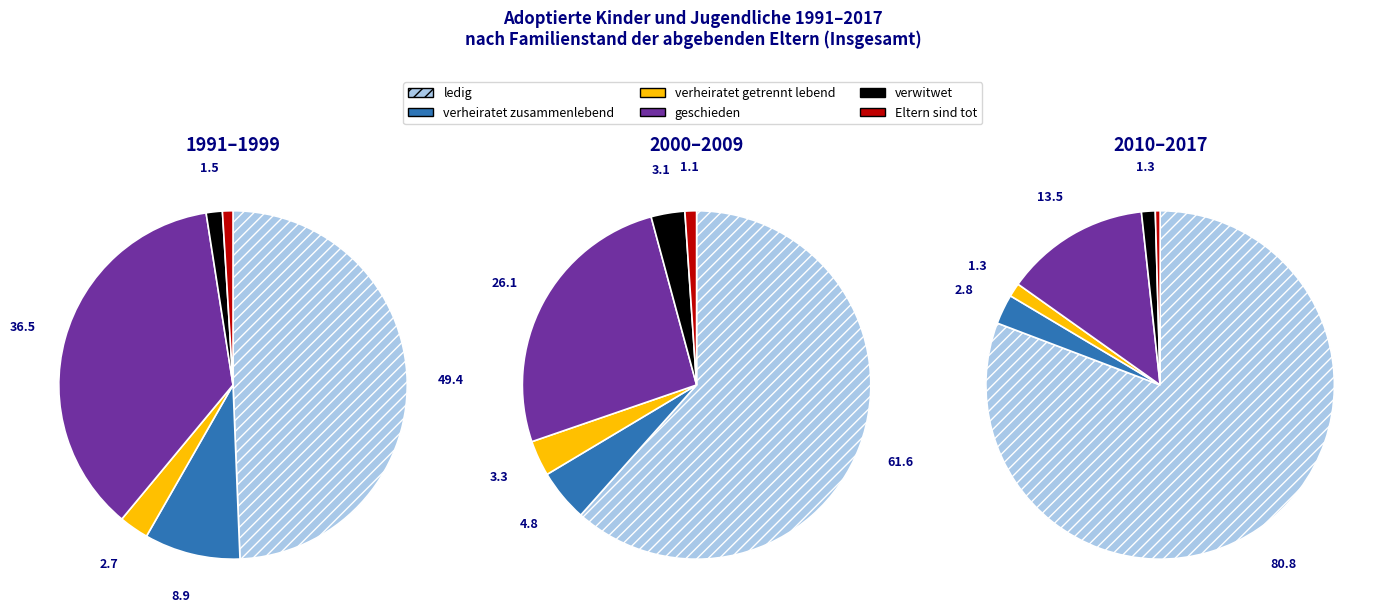

To the nearest percent, what is the difference between the 0 and 11 slice percentages?

3%